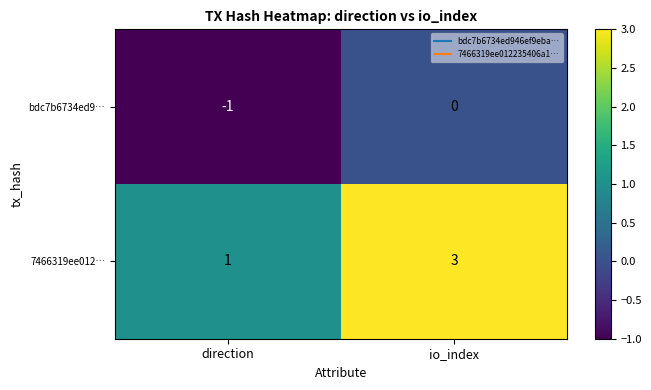

At which label is bdc7b6734ed9… closest to 0?

io_index